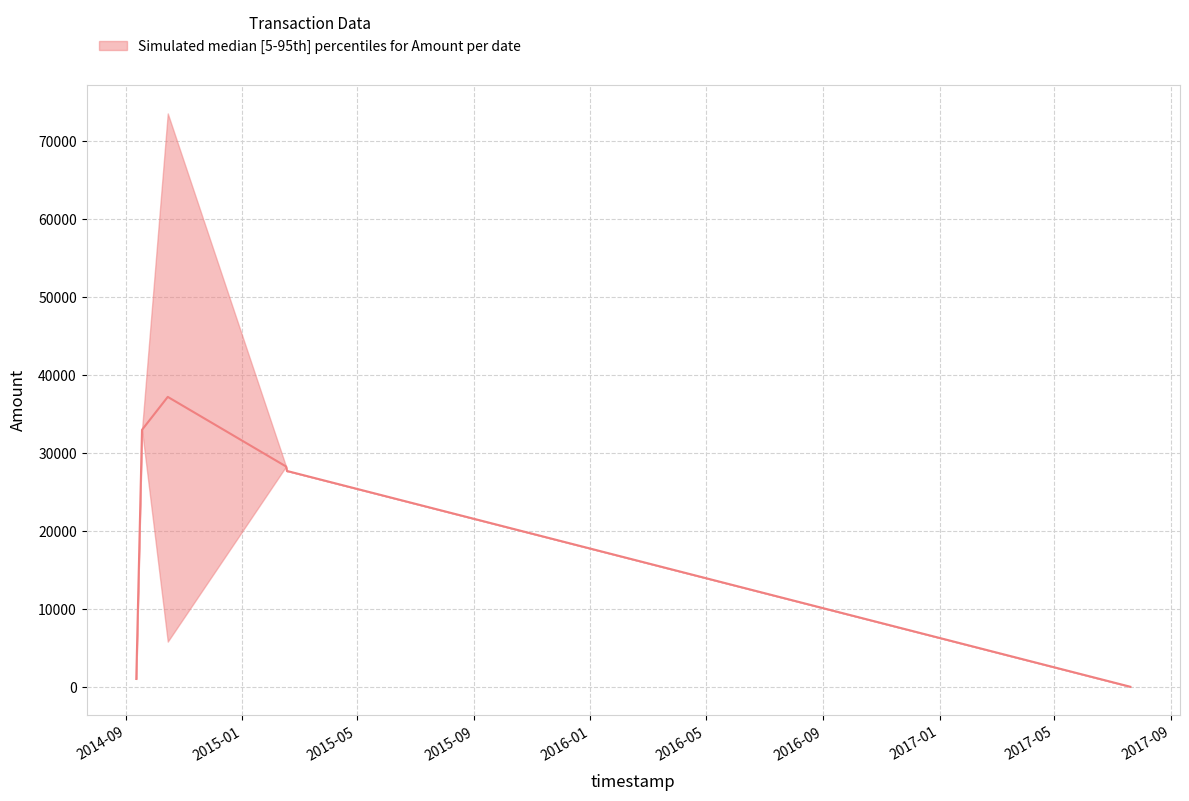

Reading right to left, transcribe all the data shown in this chart.

Amount_lower: 2017-07-20=0.0	2015-02-18=27670.0	2015-02-17=27671.0	2015-02-16=28277.1	2014-10-15=5795.0	2014-09-18=32979.0	2014-09-12=999.0
Amount_median: 2017-07-20=0.0	2015-02-18=27670.0	2015-02-17=27671.0	2015-02-16=28276.6	2014-10-15=37210.0	2014-09-18=32979.5	2014-09-12=999.5
Amount_upper: 2017-07-20=0.0	2015-02-18=27670.0	2015-02-17=27671.0	2015-02-16=28277.1	2014-10-15=73597.3	2014-09-18=32980.0	2014-09-12=1000.0